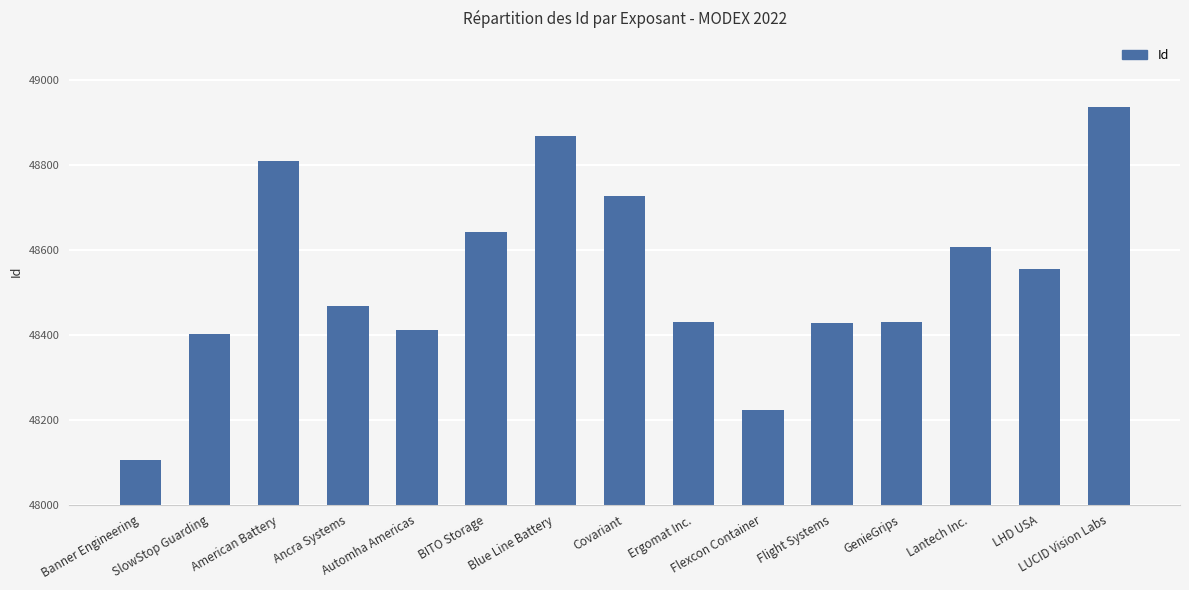

What is the maximum value shown in the chart?

48937